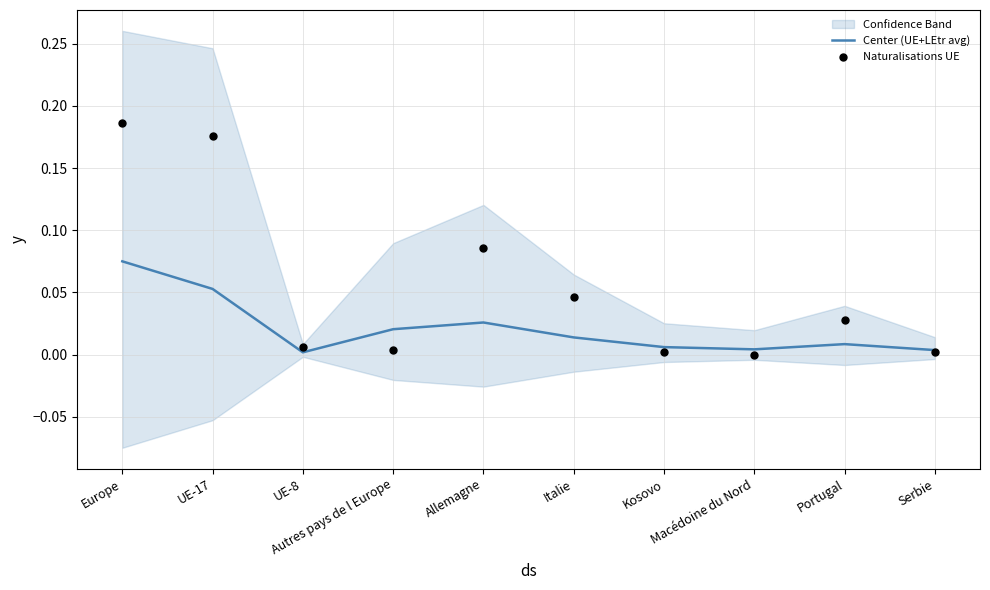

Is the value of Naturalisations UE at UE-8 greater than the value of Center (UE+LEtr avg) at Kosovo?

No